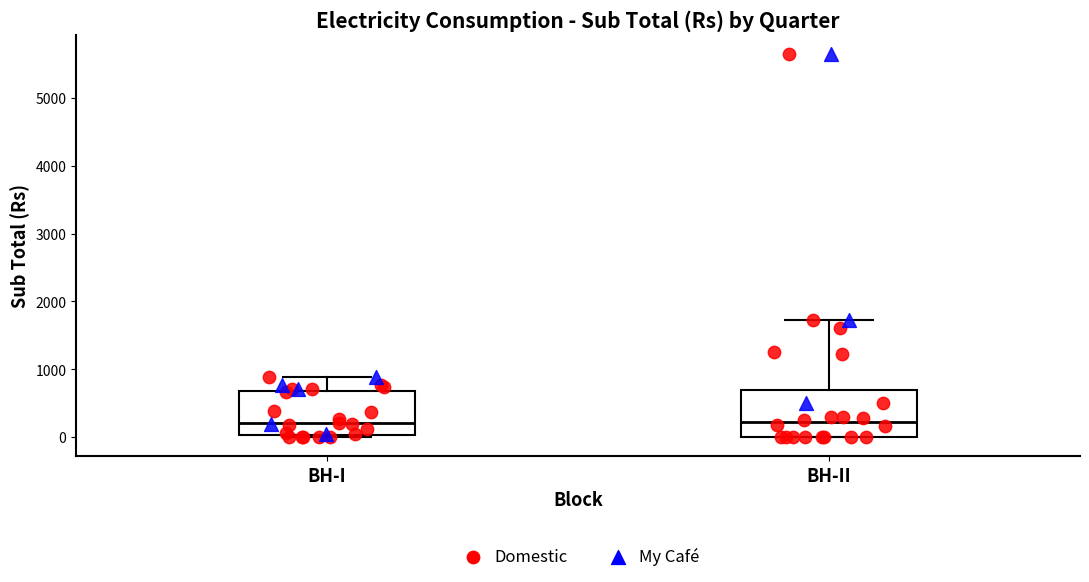

Where does the upper whisker of the box for BH-I end on the y-axis? The values are not printed on the chart, so give them approximately, as read against the axis.

900